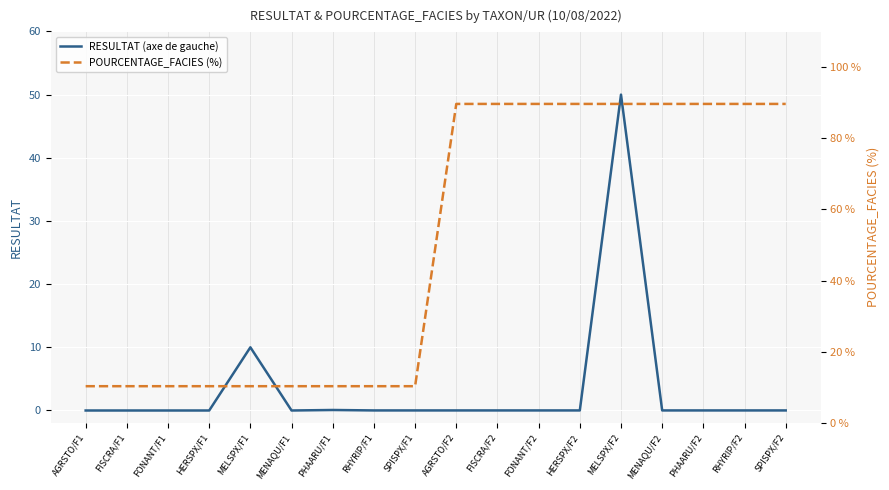

Which series has the widest spread of values?

POURCENTAGE_FACIES (%)